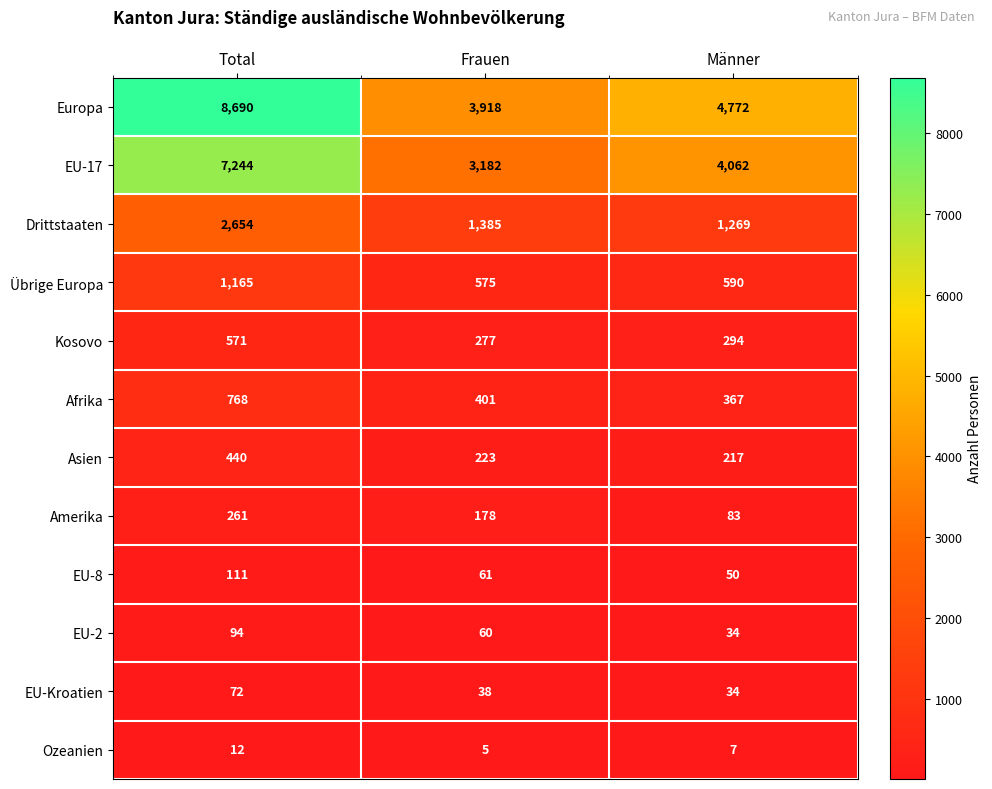

What is the average value of the Ozeanien series?

8